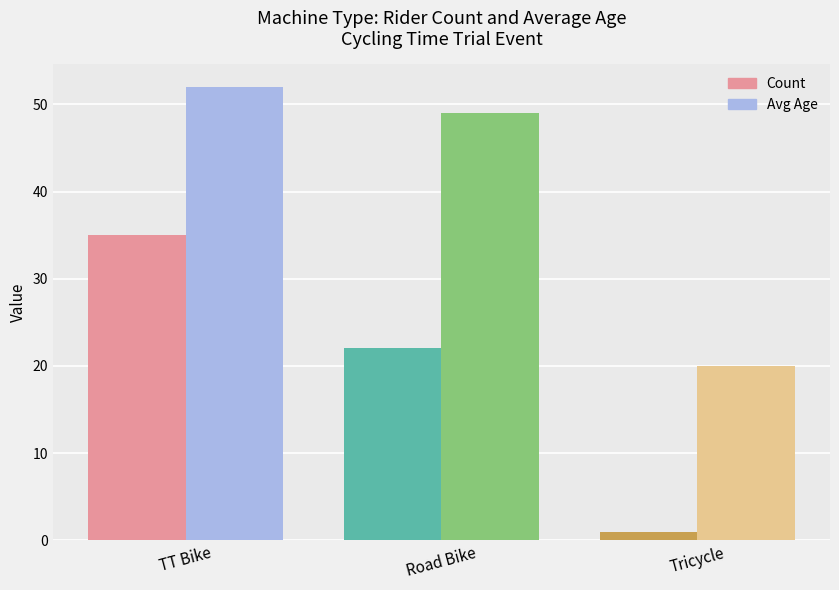

List the series in order of their overall mean, highest first.

Avg Age, Count